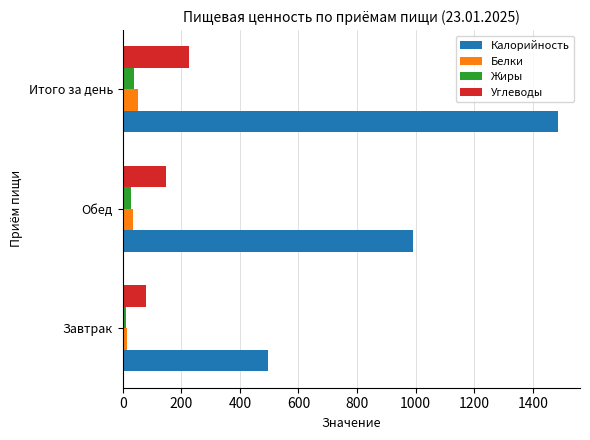

What is the approximate value of Углеводы at Итого за день?

227.0